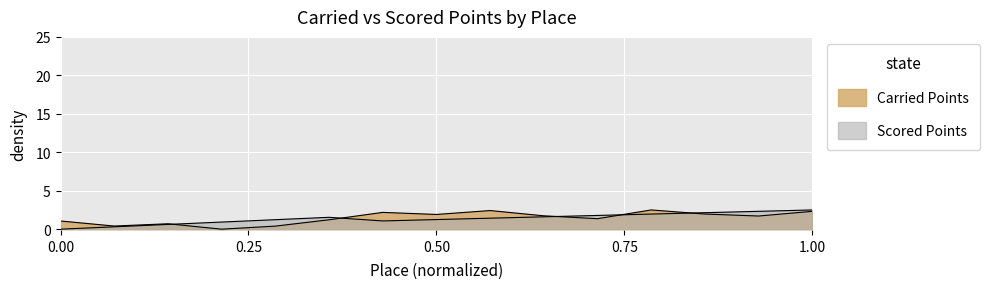

Which category has the lowest value in the Carried Points series?

4